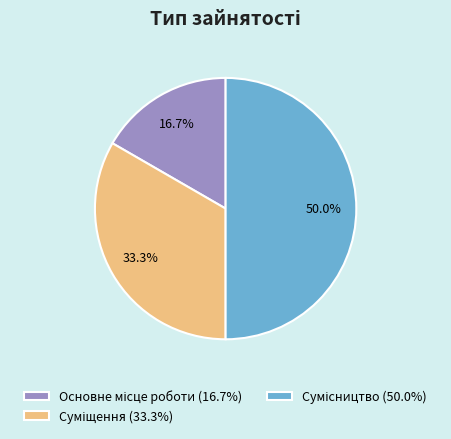

How many segments does this pie chart have?

3